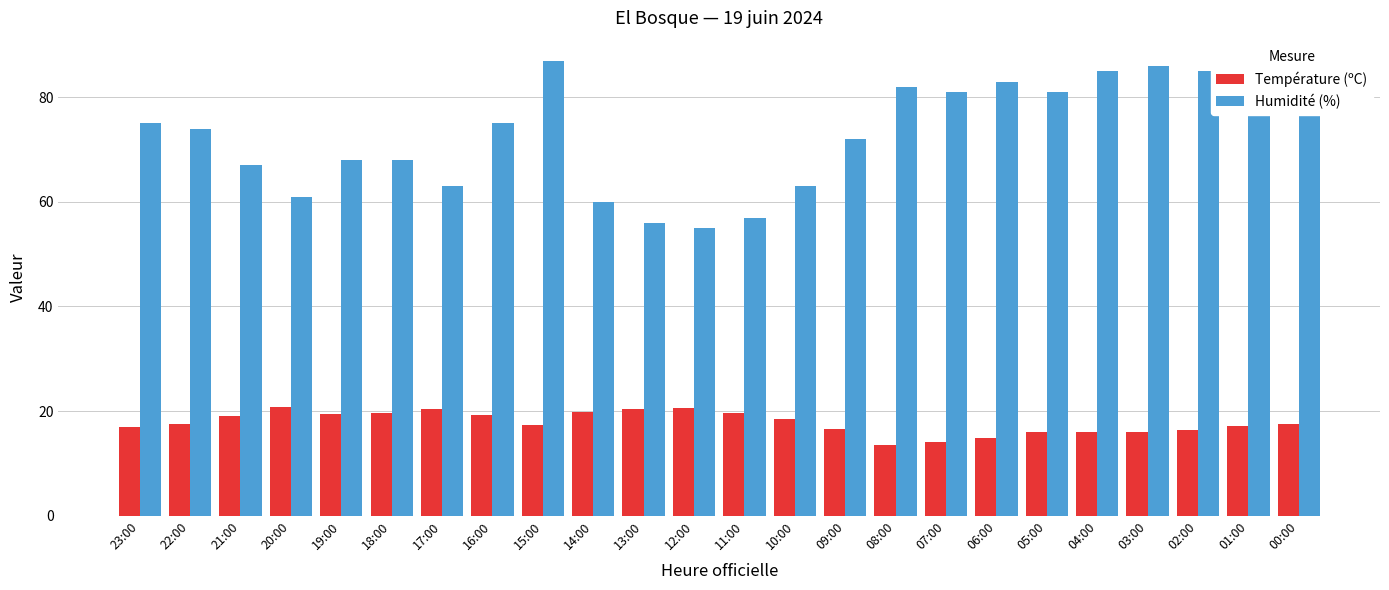

What is the label of the 16th bar from the right?

15:00